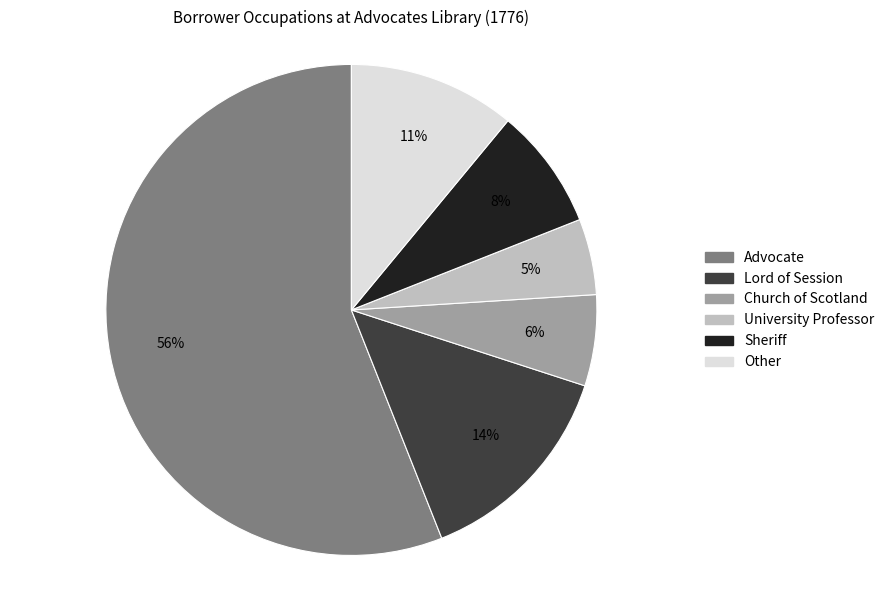

Approximately how many times larger is the value at Advocate compared to University Professor?

11.2